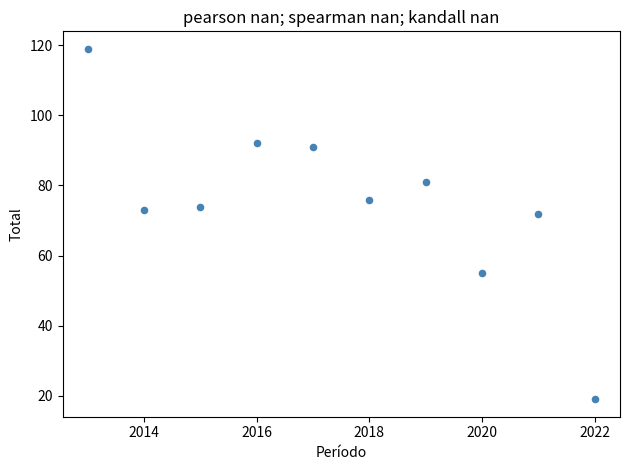

What is the average Y value?

75